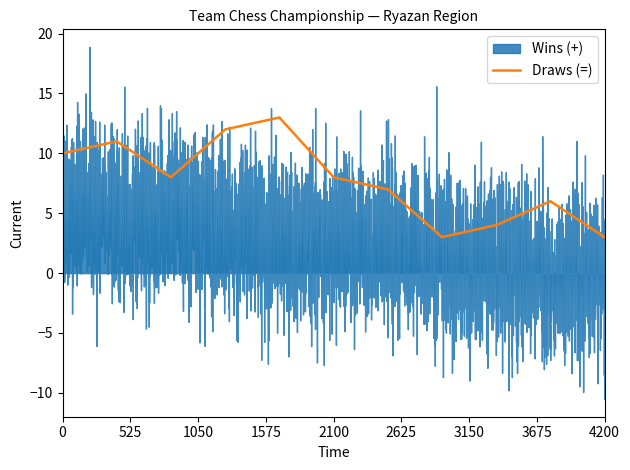

What is the lowest value of the Draws (=) series?

3.0